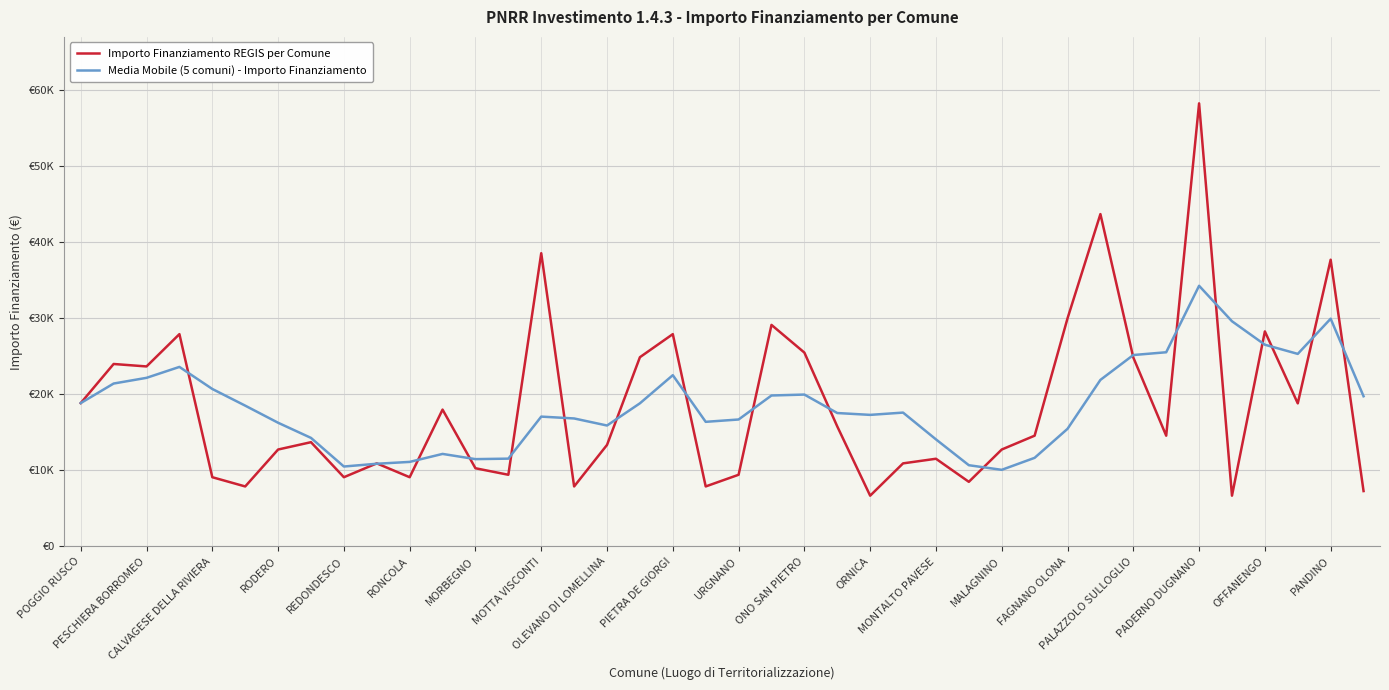

What are all the series names shown in the legend?

Importo Finanziamento REGIS per Comune, Media Mobile (5 comuni) - Importo Finanziamento